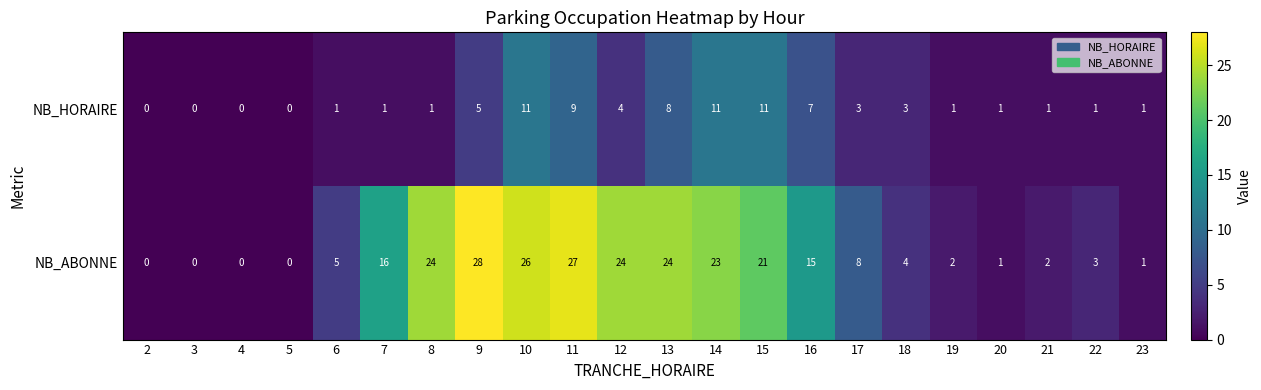

At which label does NB_ABONNE first exceed 8?

7